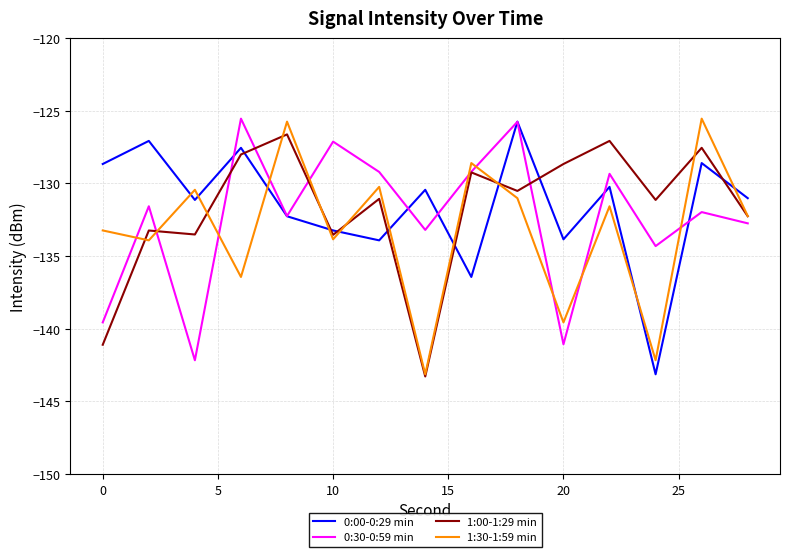

What is the difference between the maximum and minimum values in the 0:00-0:29 min series?

17.4